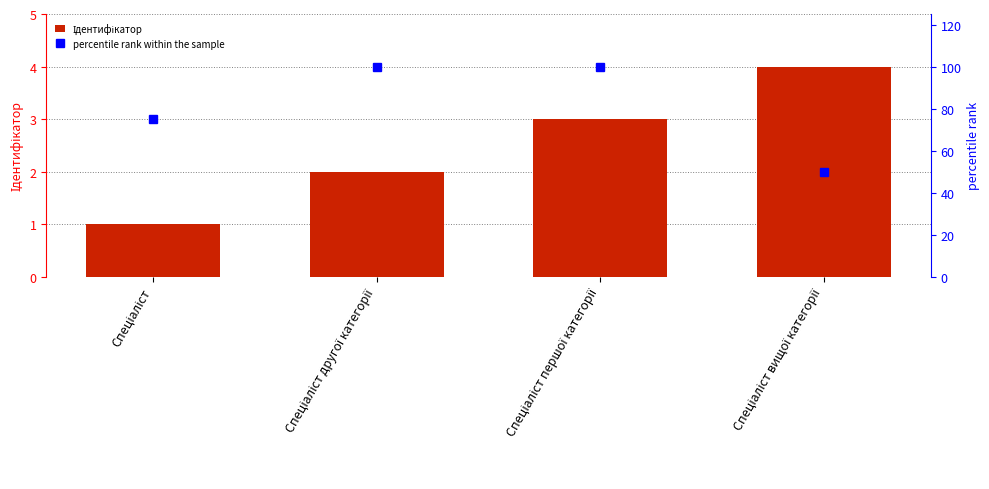

What is the highest value of the Ідентифікатор series?

4